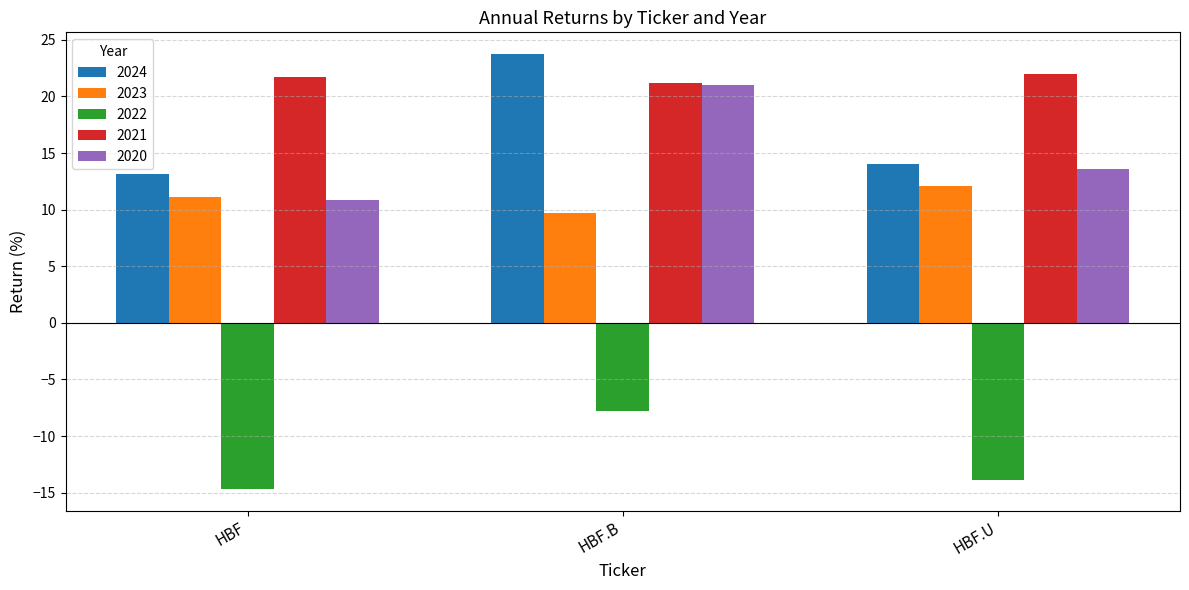

How many bars are there in total?

15